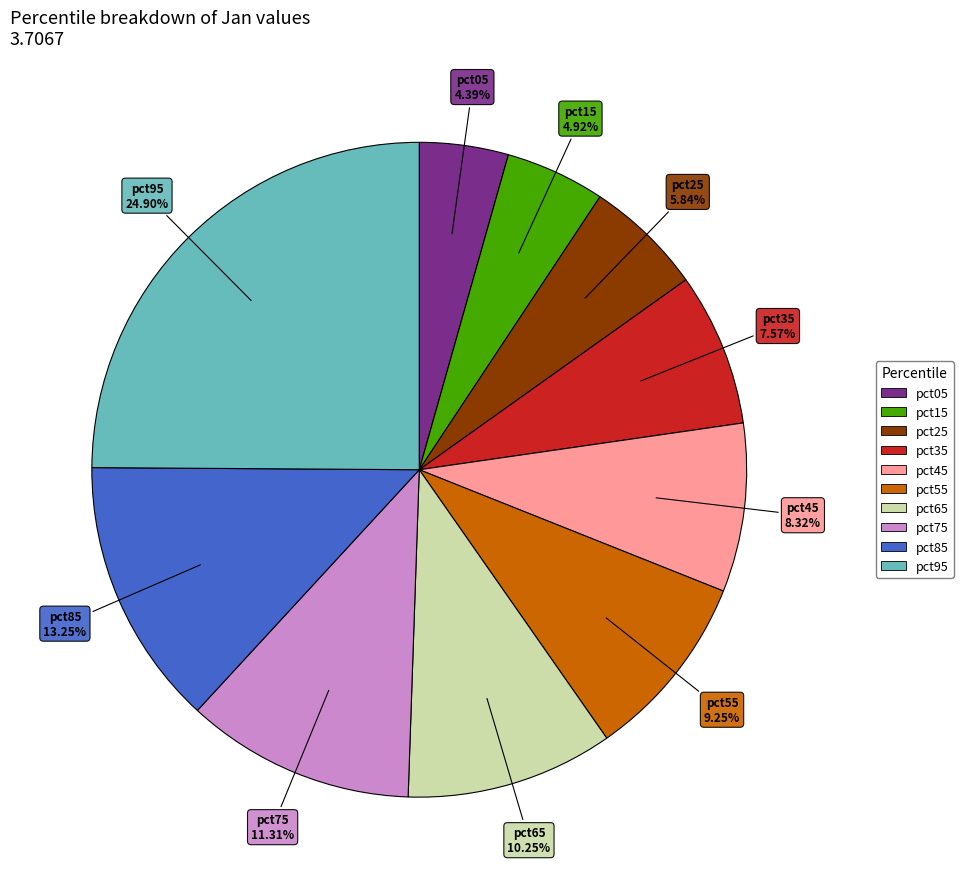

To the nearest percent, what is the average slice percentage?

10%